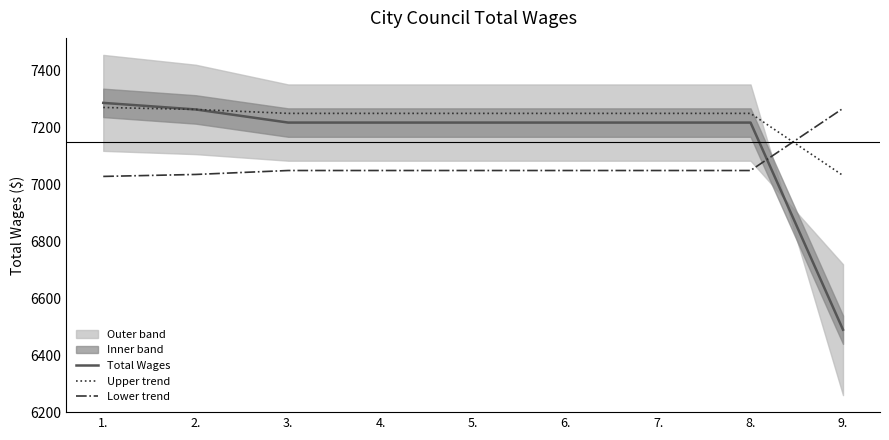

Which series changed the most between 3. and 9.?

Total Wages